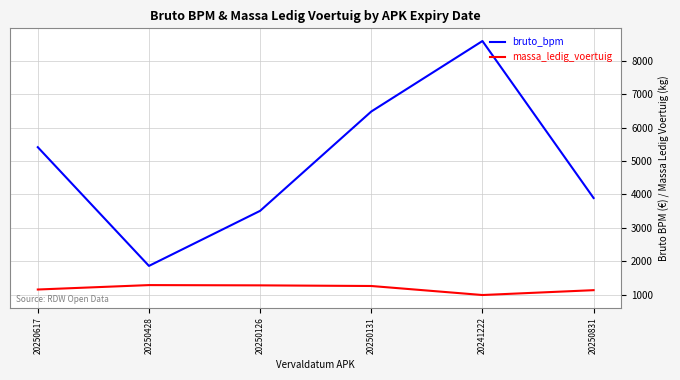

Does the chart display data point markers on the line(s)?

No